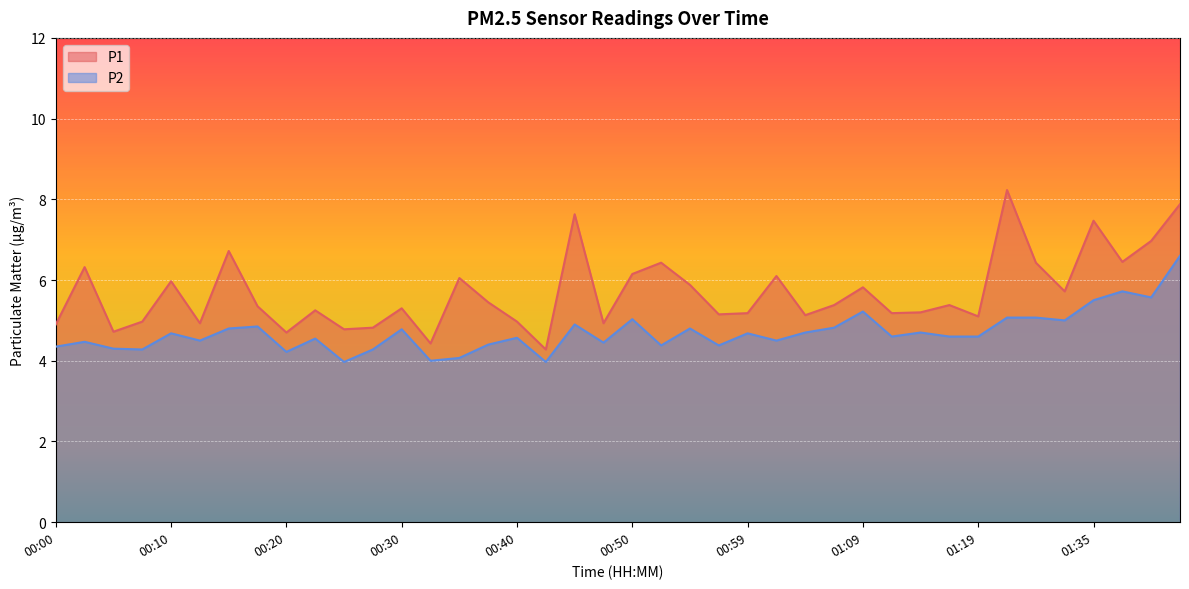

True or false: P2 has a value of 5.0 at 00:50.

True